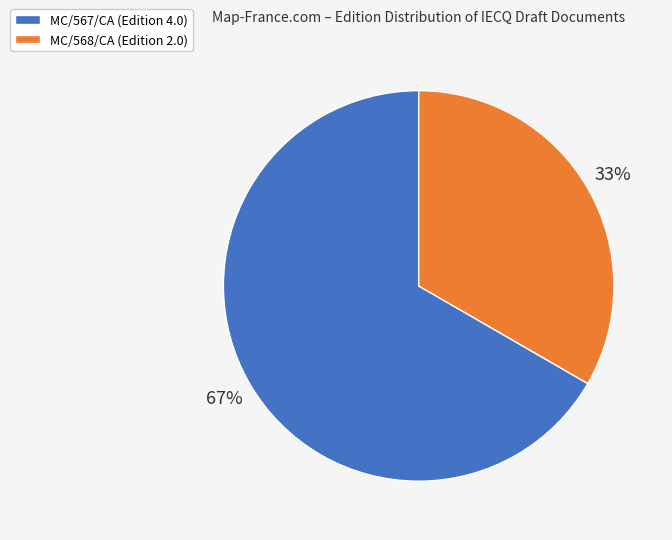

Is it true that MC/567/CA is 67% of the pie?

True